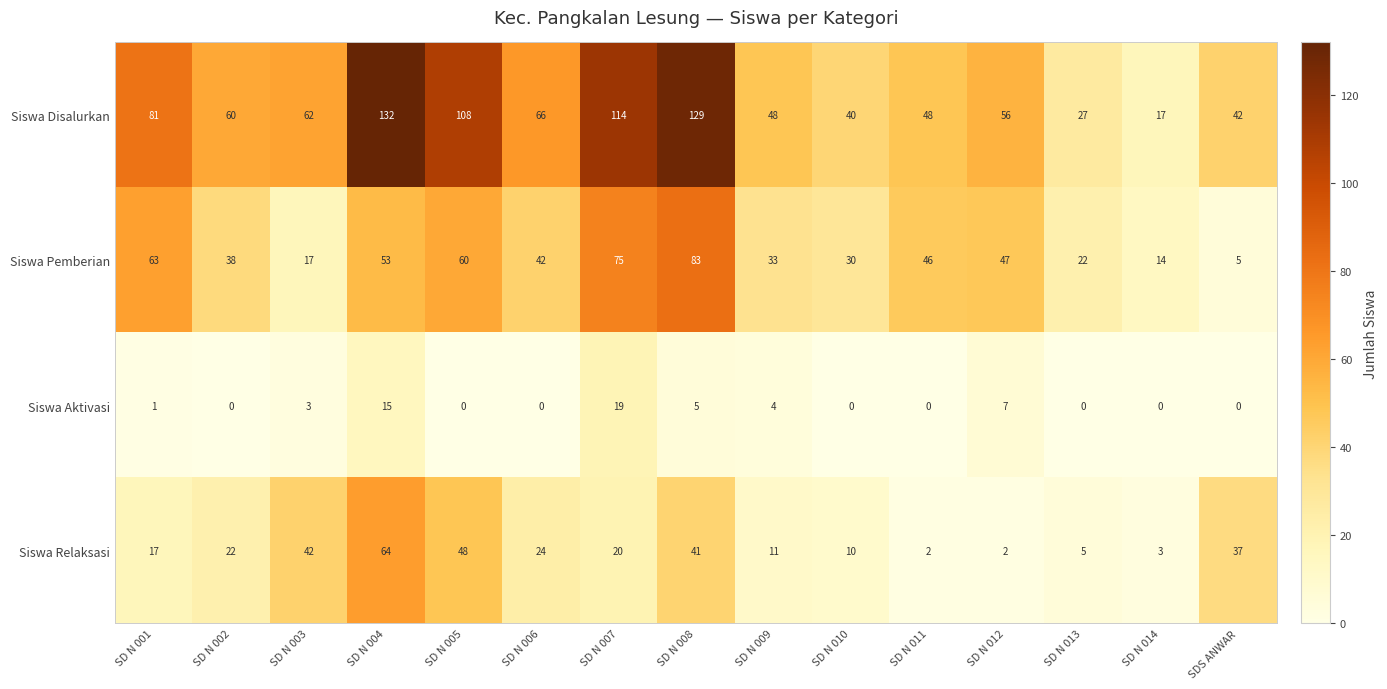

True or false: Siswa Disalurkan has a value of 162 at SD N 007.

False